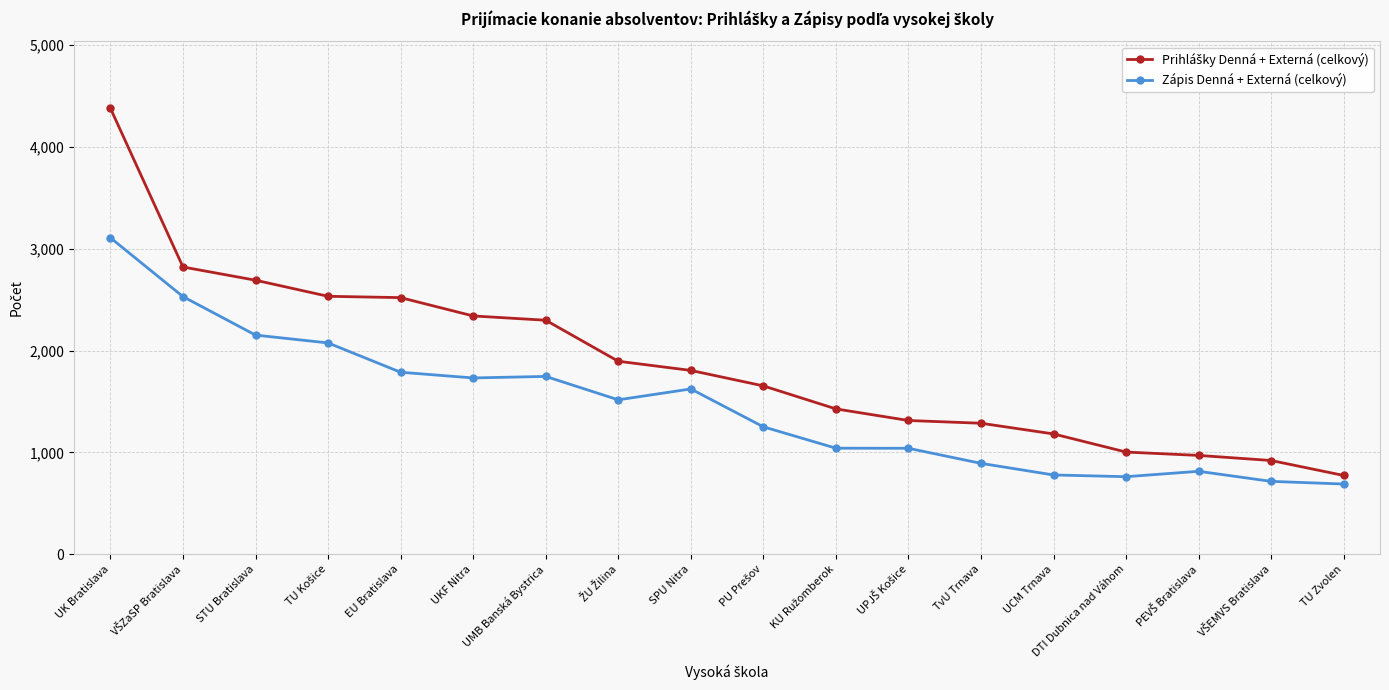

At which category is the sum across all series the highest?

UK Bratislava